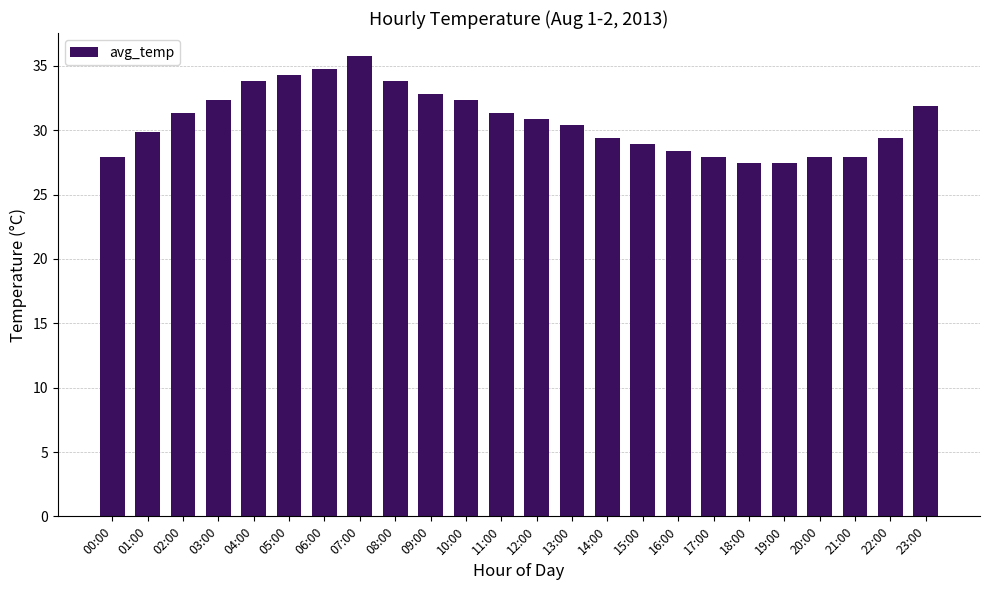

Reading right to left, transcribe all the data shown in this chart.

31.9	29.4	27.9	27.9	27.4	27.4	27.9	28.4	28.9	29.4	30.4	30.9	31.4	32.3	32.8	33.8	35.8	34.8	34.3	33.8	32.3	31.4	29.9	27.9